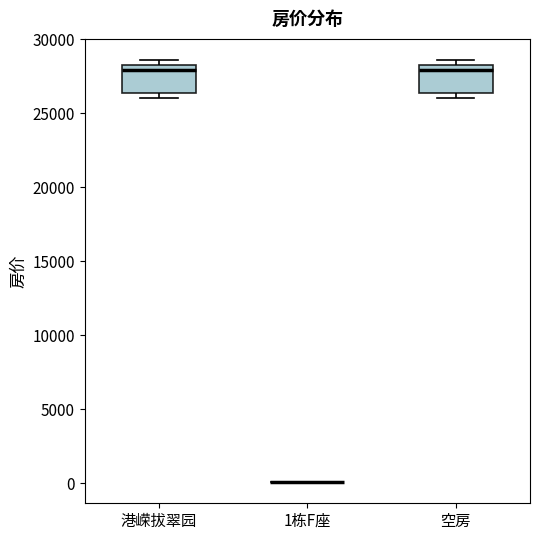

Reading left to right, read every box against the y-axis: the position of its median line, the range the box covers, and the ends of its whiskers. The values are not printed on the chart, so give them approximately, as read against the axis.

港嵘拔翠园: median 28000 (just below the box's upper edge), box 26500 to 28000, whiskers 26000 to 28500
1栋F座: box collapsed to a line at 0, whiskers 0 to 0
空房: median 28000 (just below the box's upper edge), box 26500 to 28000, whiskers 26000 to 28500